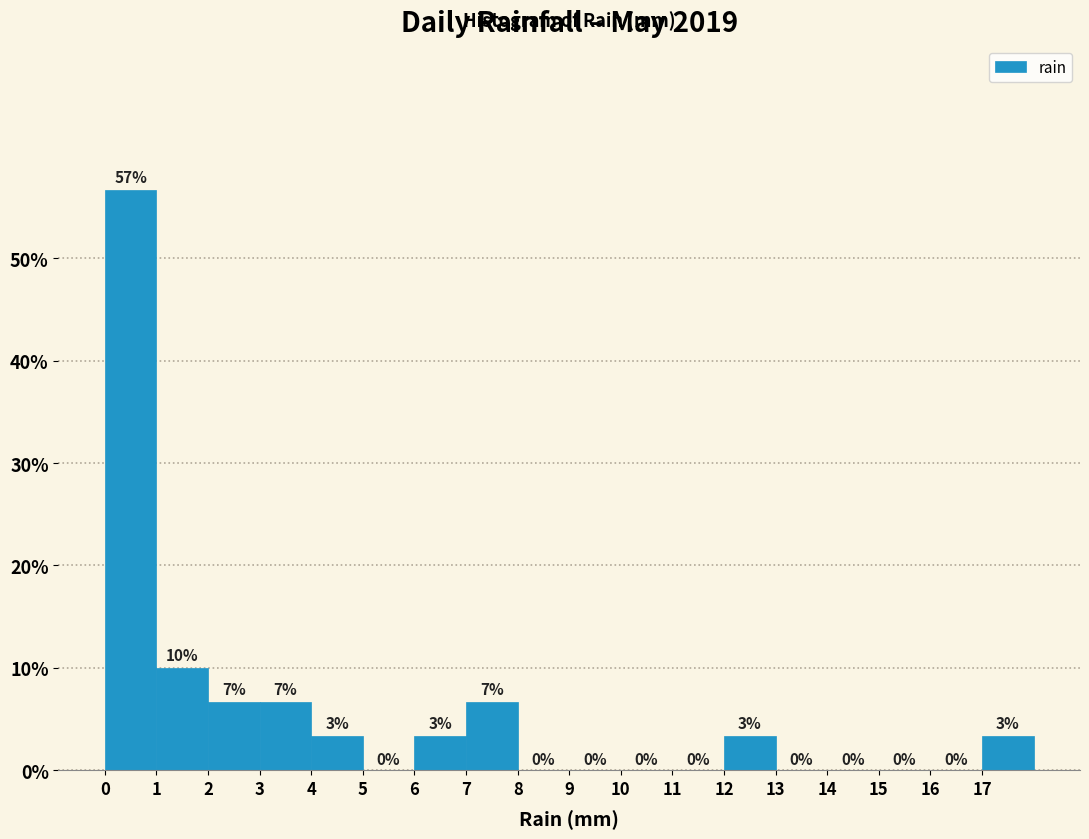

Over which range of the x-axis is the bar tallest?

0 to 1